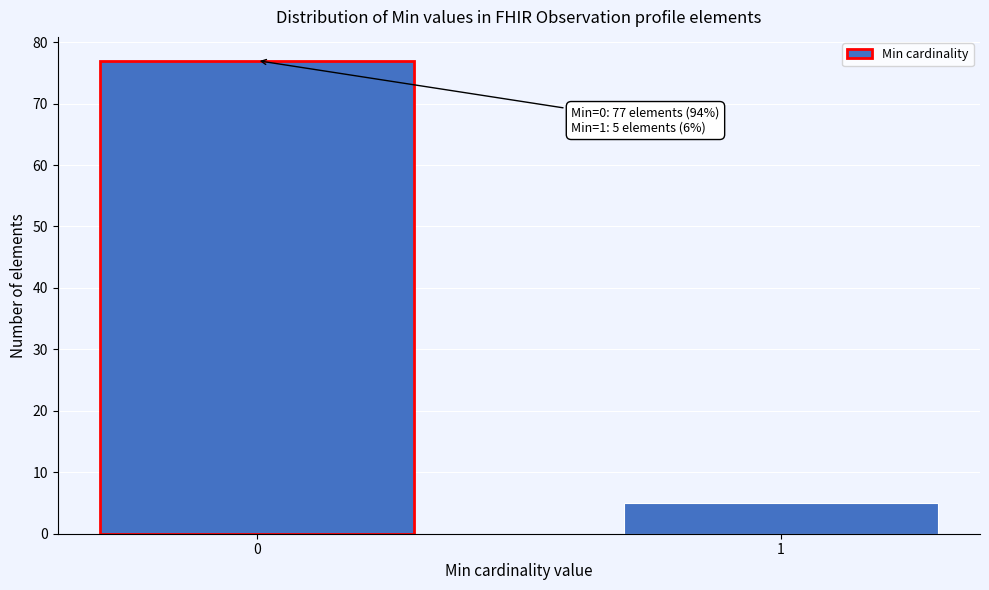

Reading left to right, list all the values displayed in this chart.

77	5